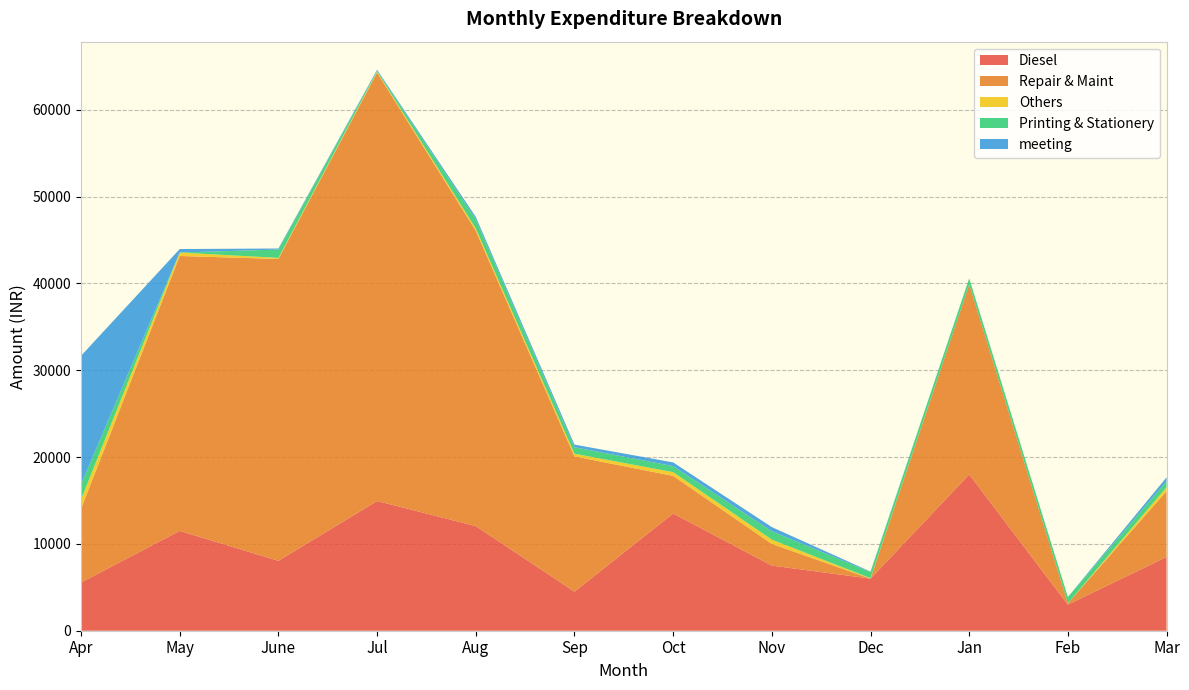

Reading left to right, list all the values displayed in this chart.

Diesel: Apr=5550	May=11500	June=8050	Jul=14938	Aug=12050	Sep=4500	Oct=13500	Nov=7500	Dec=6000	Jan=18000	Feb=3000	Mar=8500
Repair & Maint: Apr=8485	May=31652	June=34760	Jul=49340	Aug=34010	Sep=15577	Oct=4330	Nov=2500	Dec=0	Jan=21868	Feb=170	Mar=7582
Others: Apr=1085	May=400	June=120	Jul=100	Aug=258	Sep=303	Oct=431	Nov=488	Dec=50	Jan=0	Feb=0	Mar=448
Printing & Stationery: Apr=1735	May=0	June=963	Jul=123	Aug=1084	Sep=748	Oct=692	Nov=957	Dec=710	Jan=710	Feb=710	Mar=681
meeting: Apr=14800	May=400	June=120	Jul=100	Aug=258	Sep=303	Oct=431	Nov=488	Dec=50	Jan=0	Feb=0	Mar=448